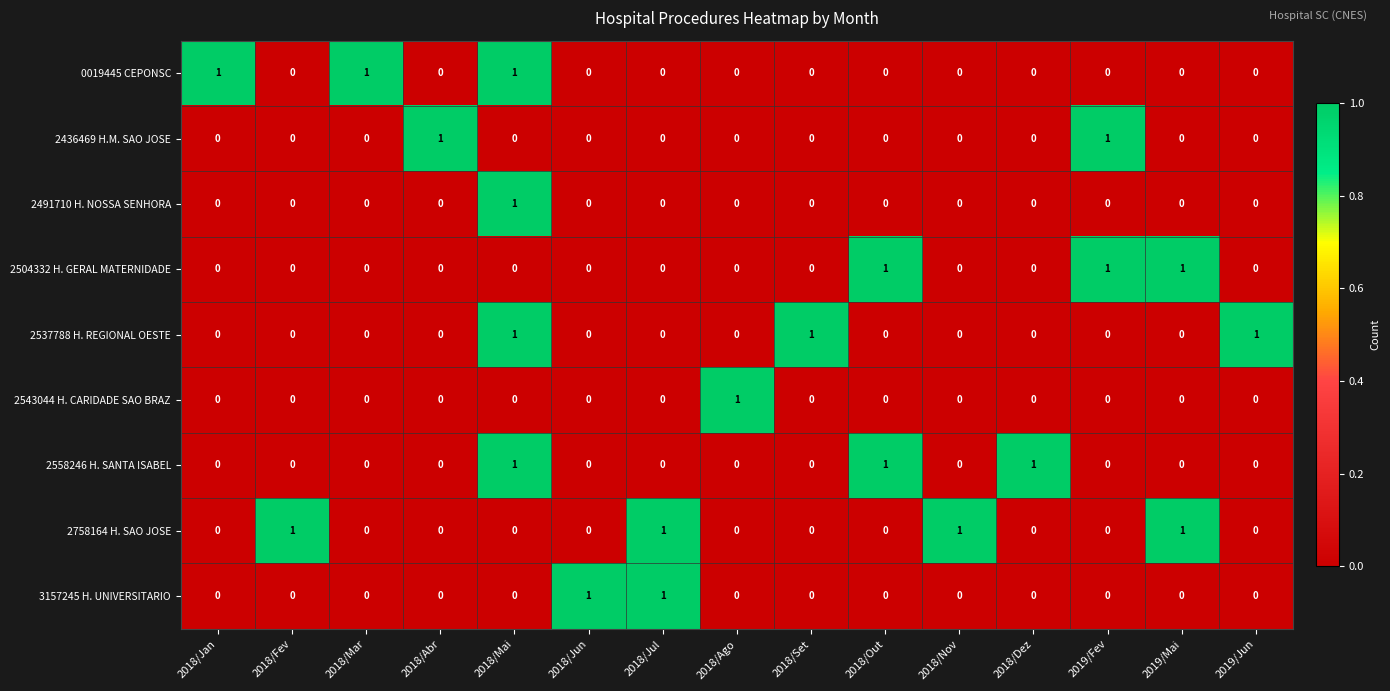

Count the 2543044 H. CARIDADE SAO BRAZ values in the range 0 to 1.

15